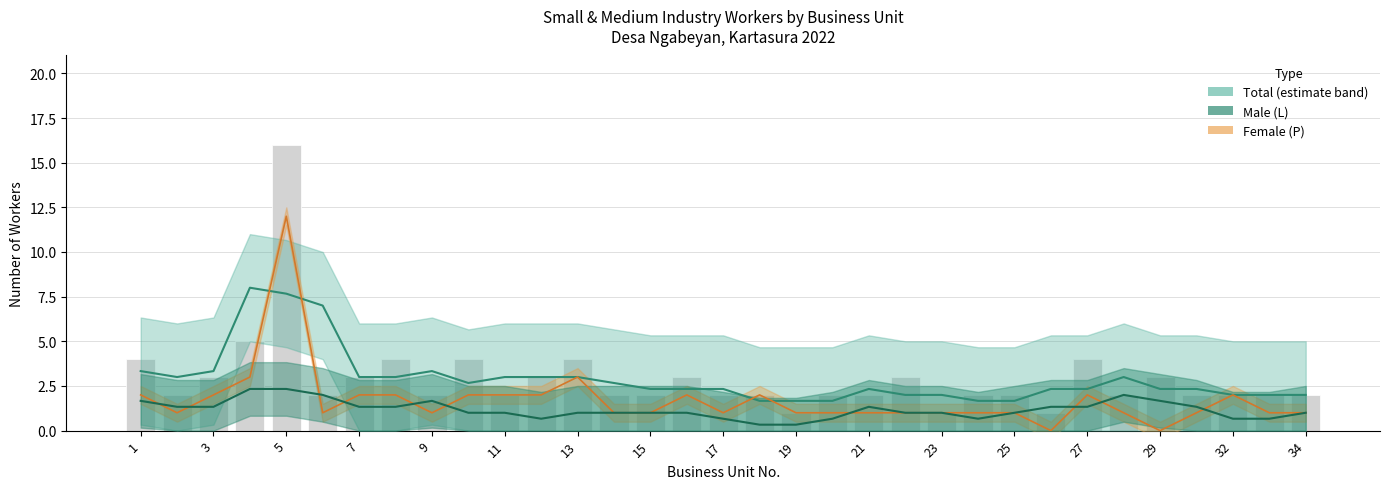

What is the approximate value of Male (L) at 27?

1.0